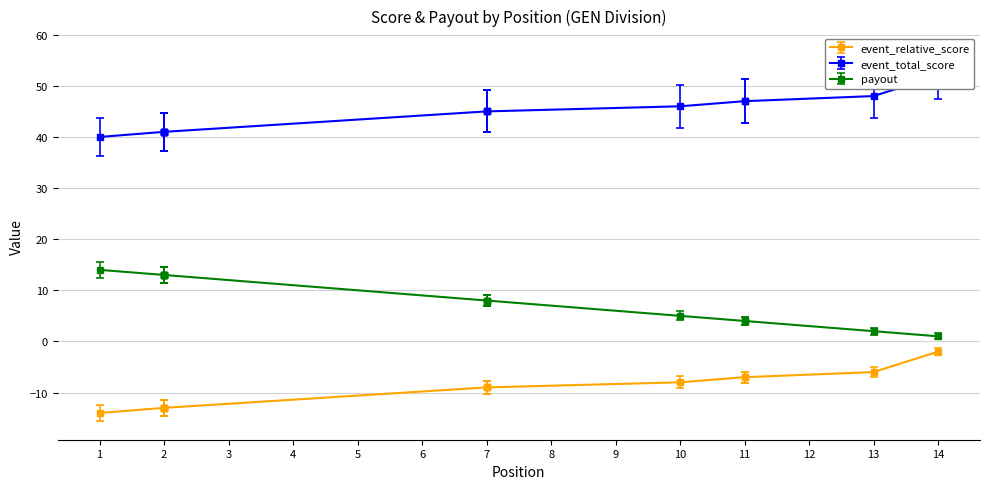

What is the difference between the second highest and minimum values in the payout series?

12.0